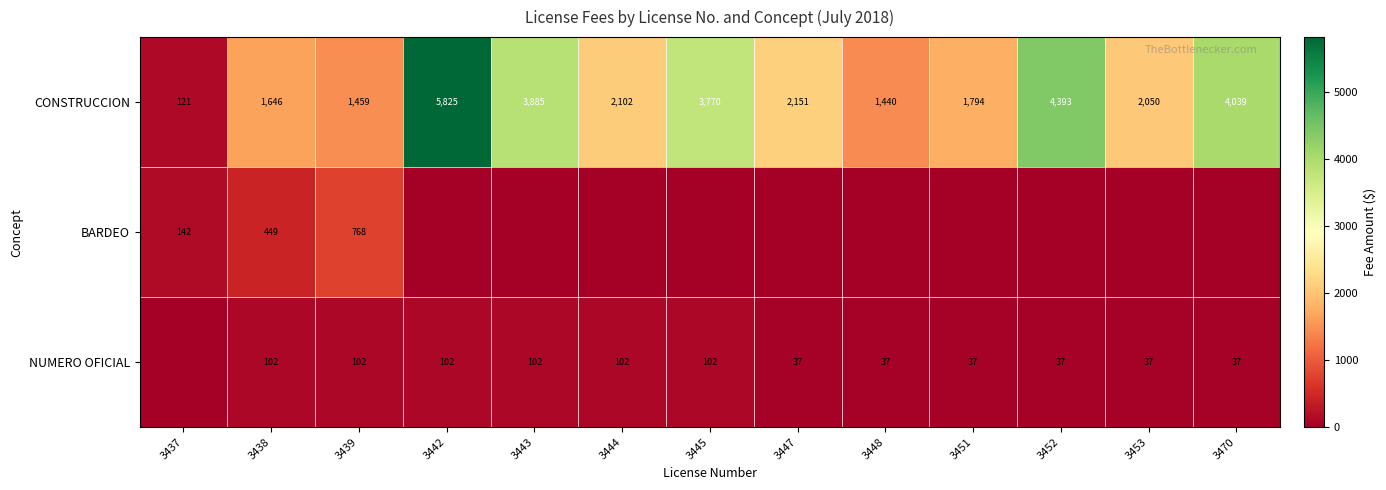

Read the CONSTRUCCION value at 3443, to the nearest 100.

3900